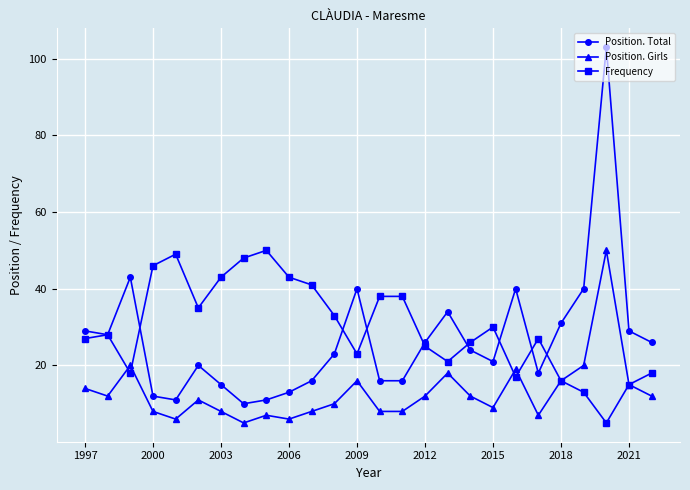

What are all the series names shown in the legend?

Position. Total, Position. Girls, Frequency